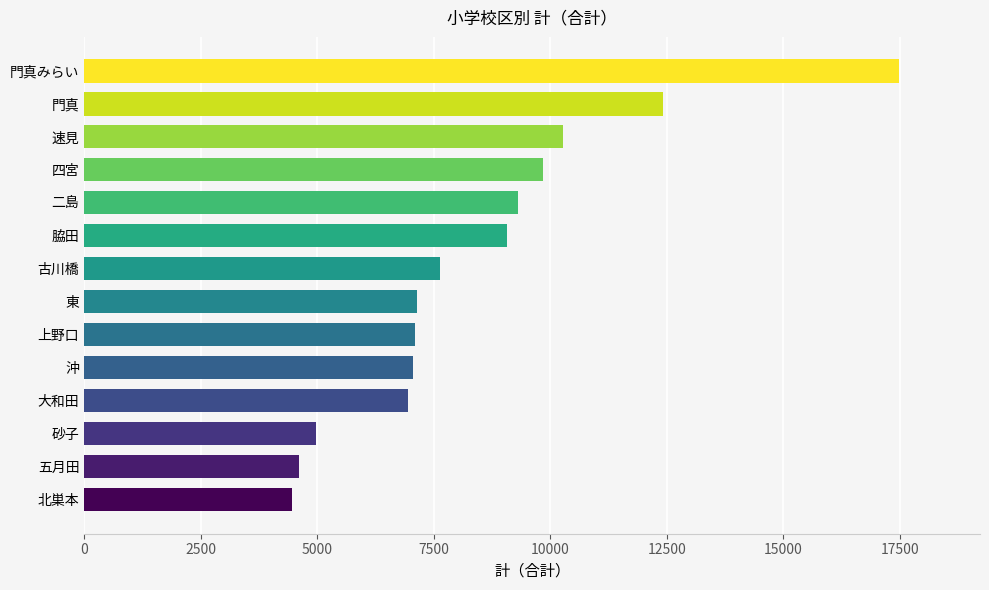

True or false: the data shows 13310 at 脇田.

False